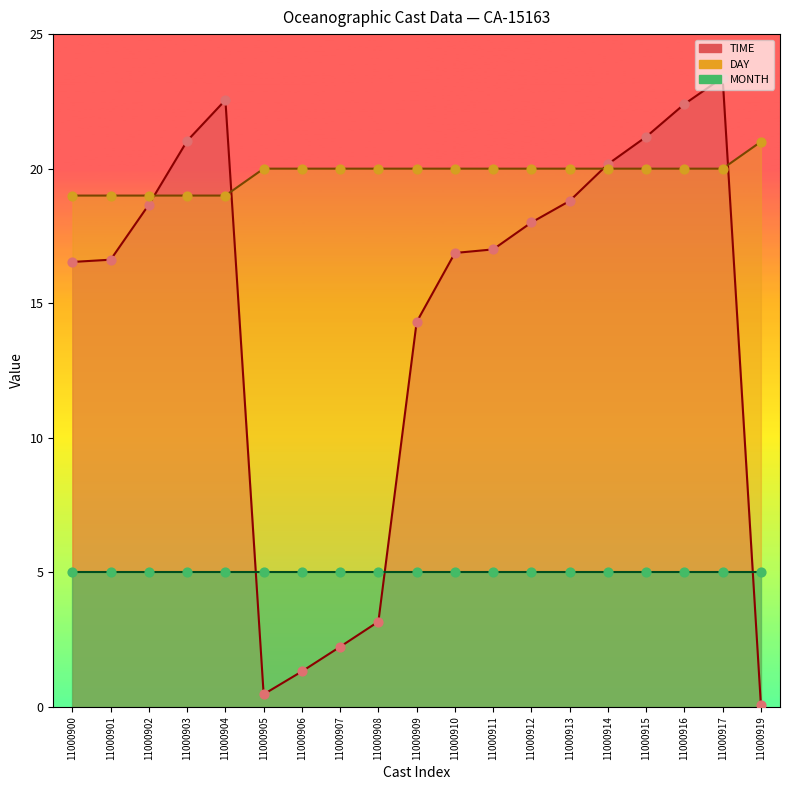

Which series reaches the minimum Y coordinate?

TIME pts